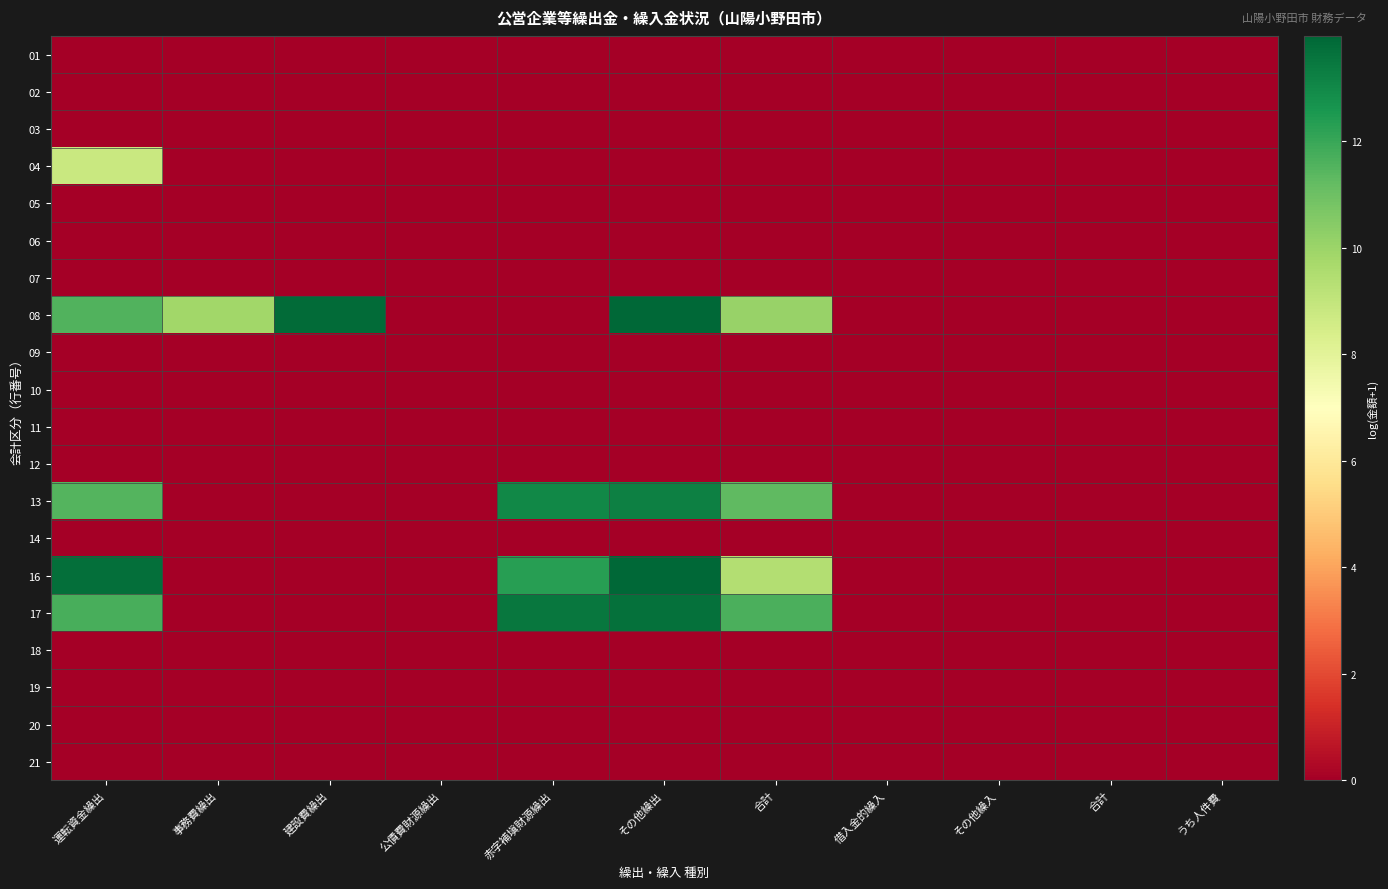

At how many categories does at least one series exceed 7?

6